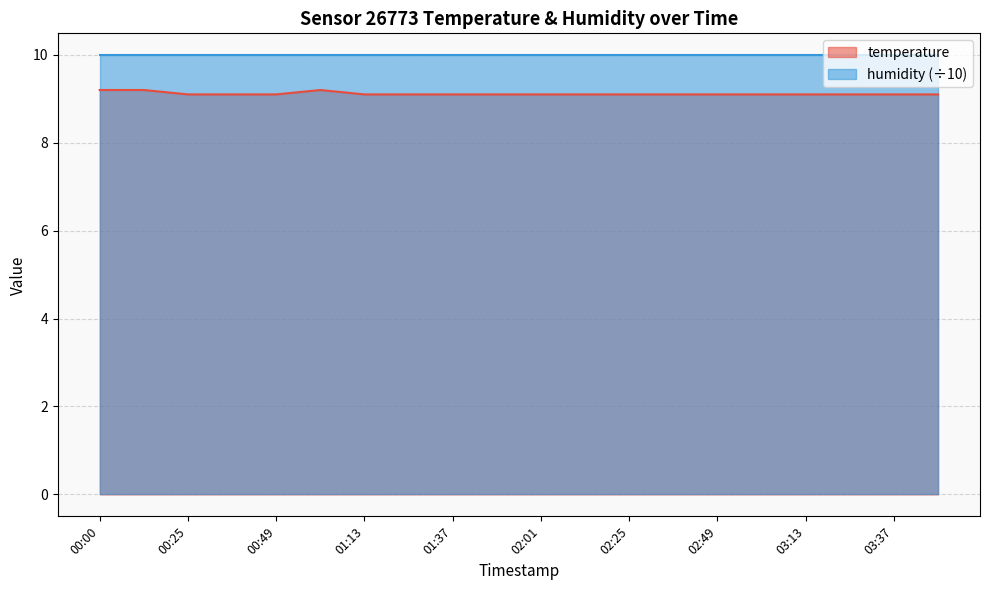

What position from the right is 03:37?

2